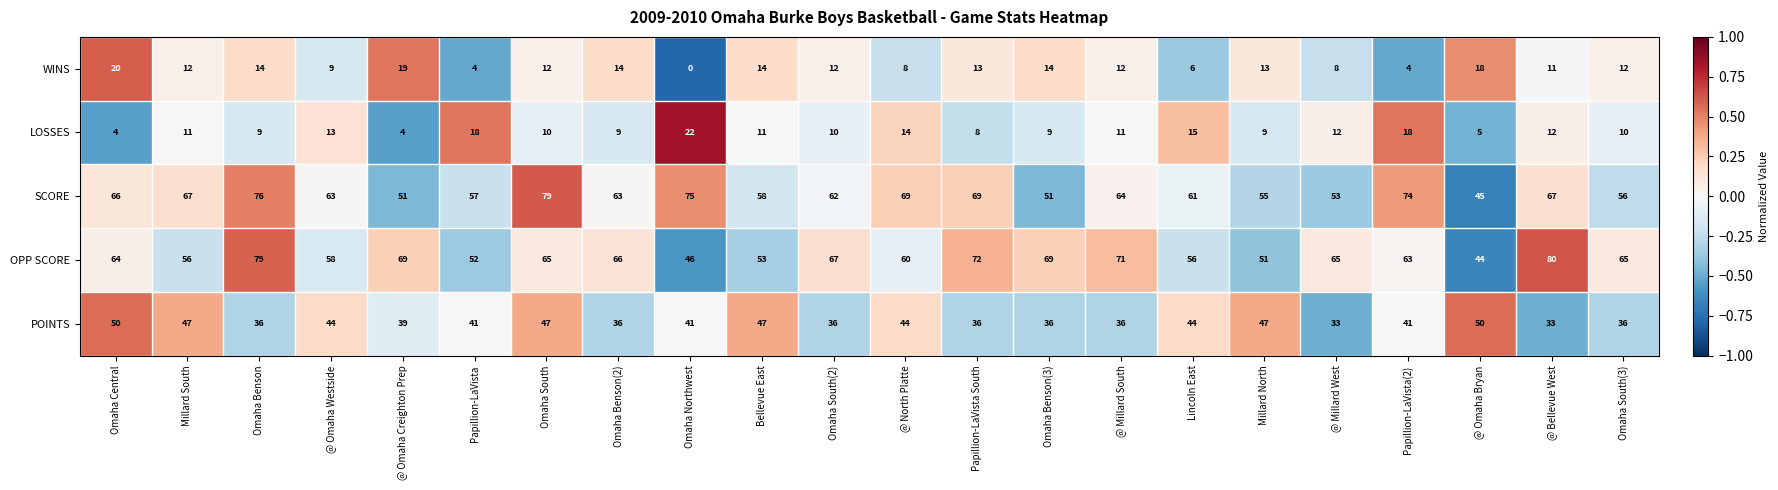

Where is WINS nearest to the value 10?

@ Omaha Westside